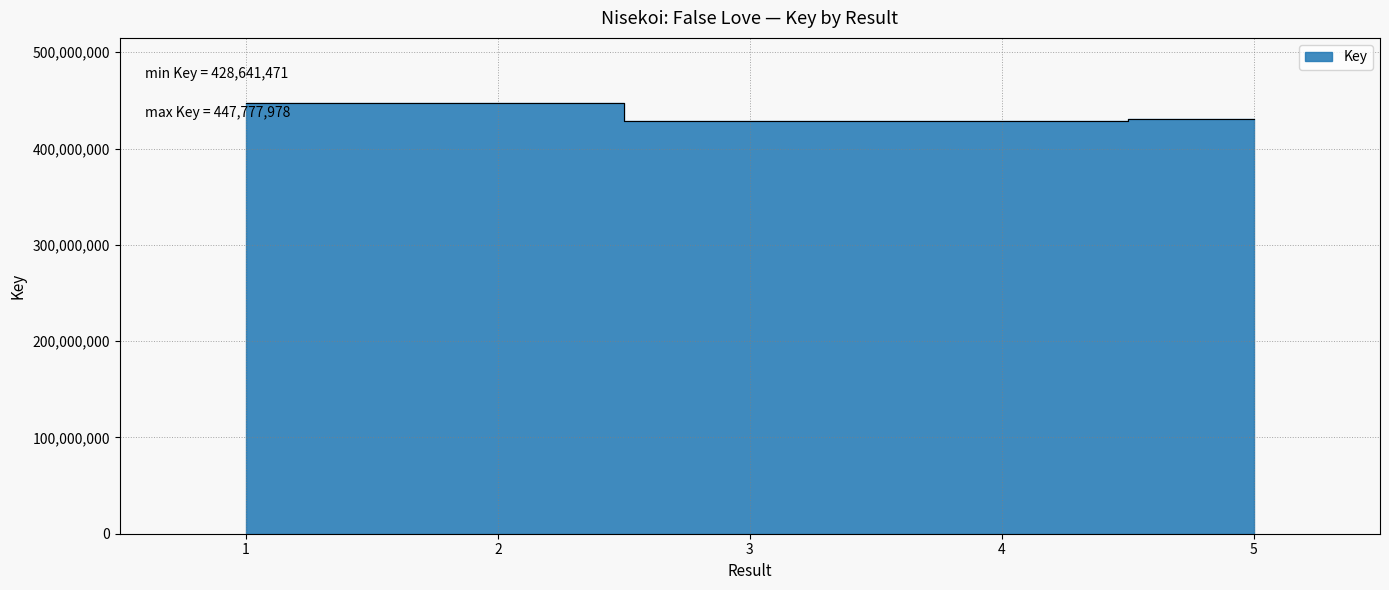

Reading left to right, extract all data points from this chart.

1=447777978	2=447777968	3=428641482	4=428641471	5=430233429